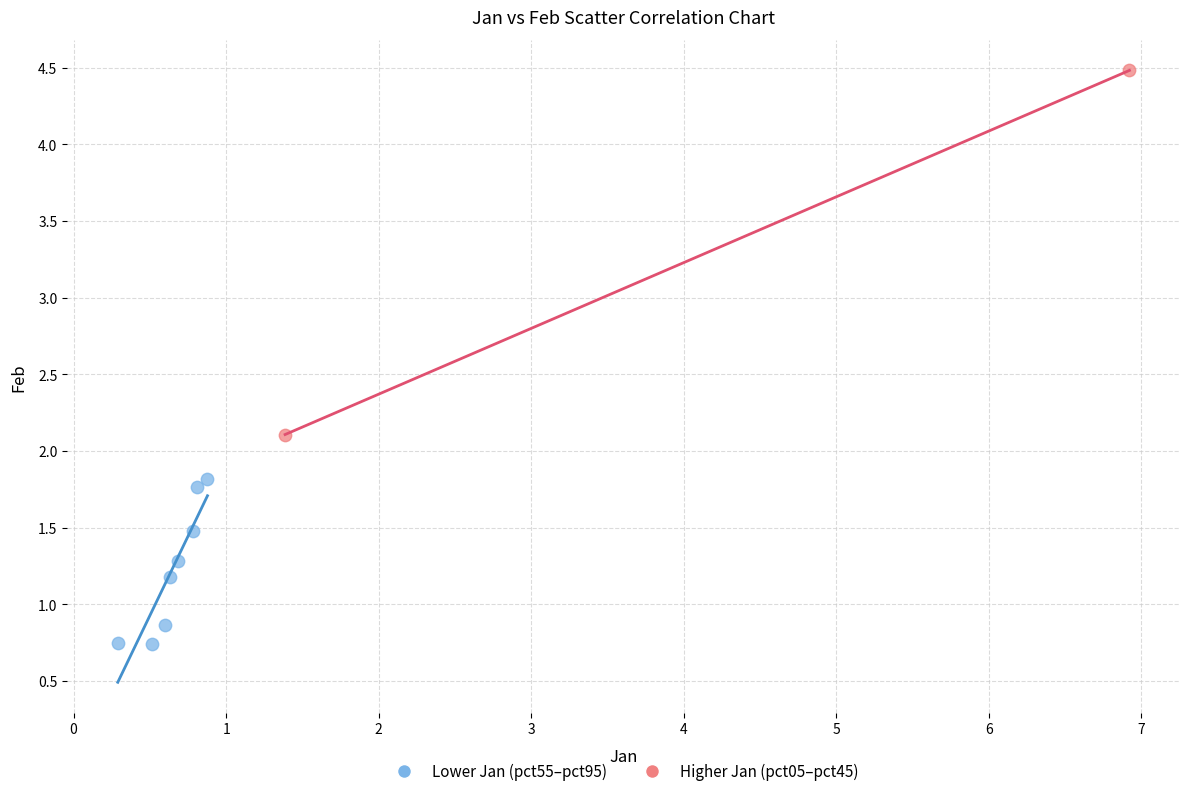

Which series reaches the minimum Y coordinate?

Lower Jan (pct55–pct95)